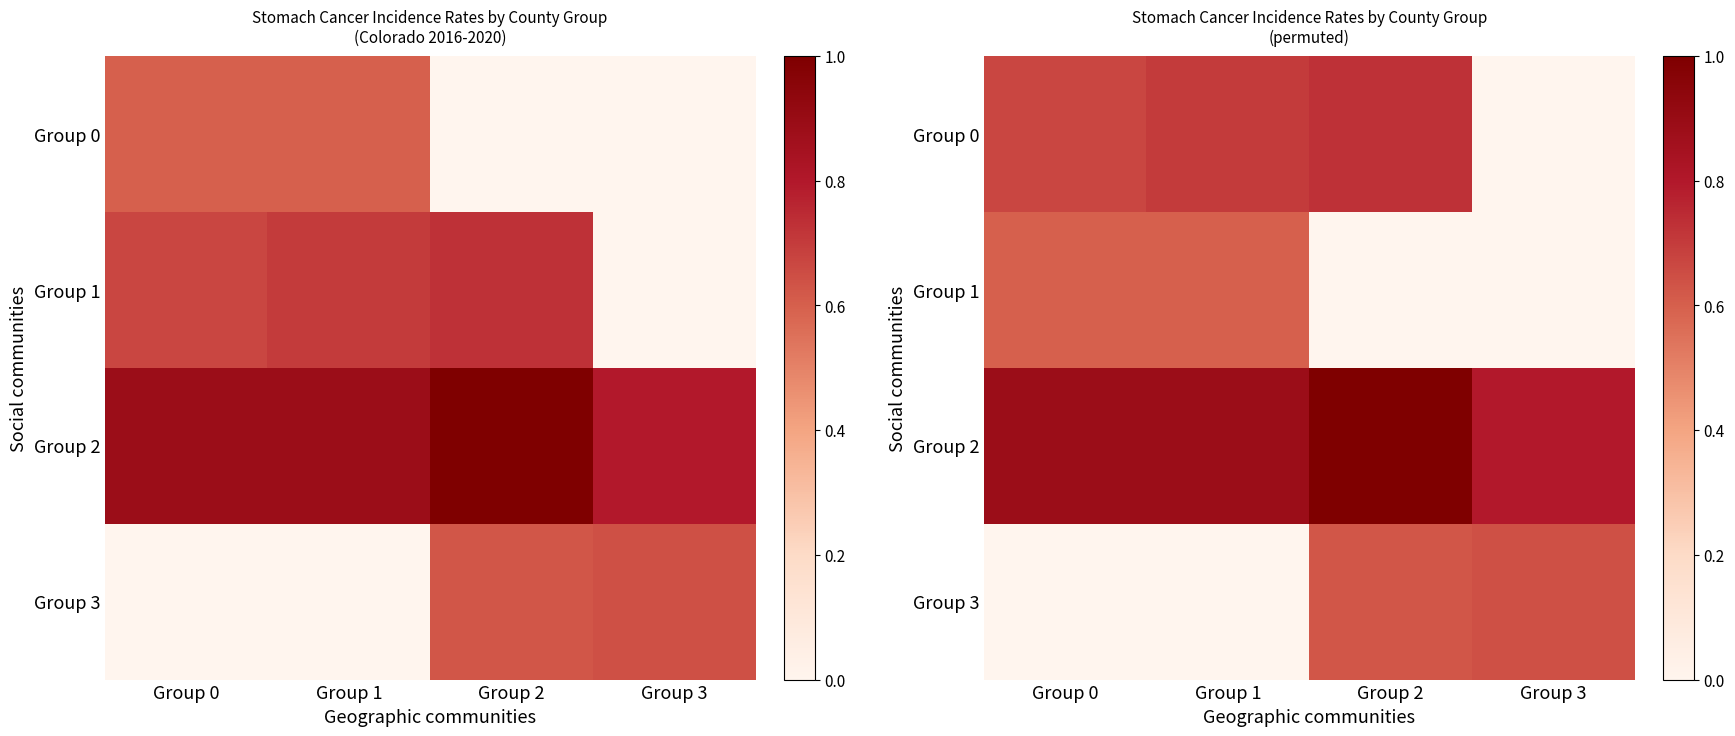

List the labels in order of Group 3 value, largest first.

Group 3, Group 2, Group 0, Group 1